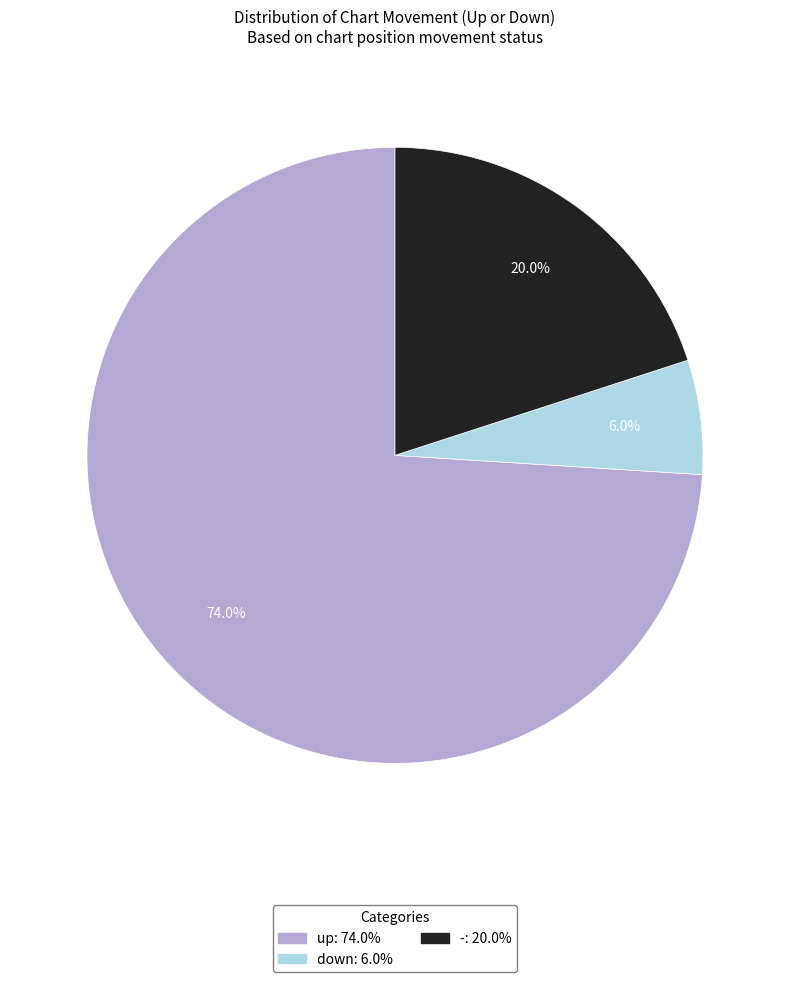

Count the number of slices in the pie.

3